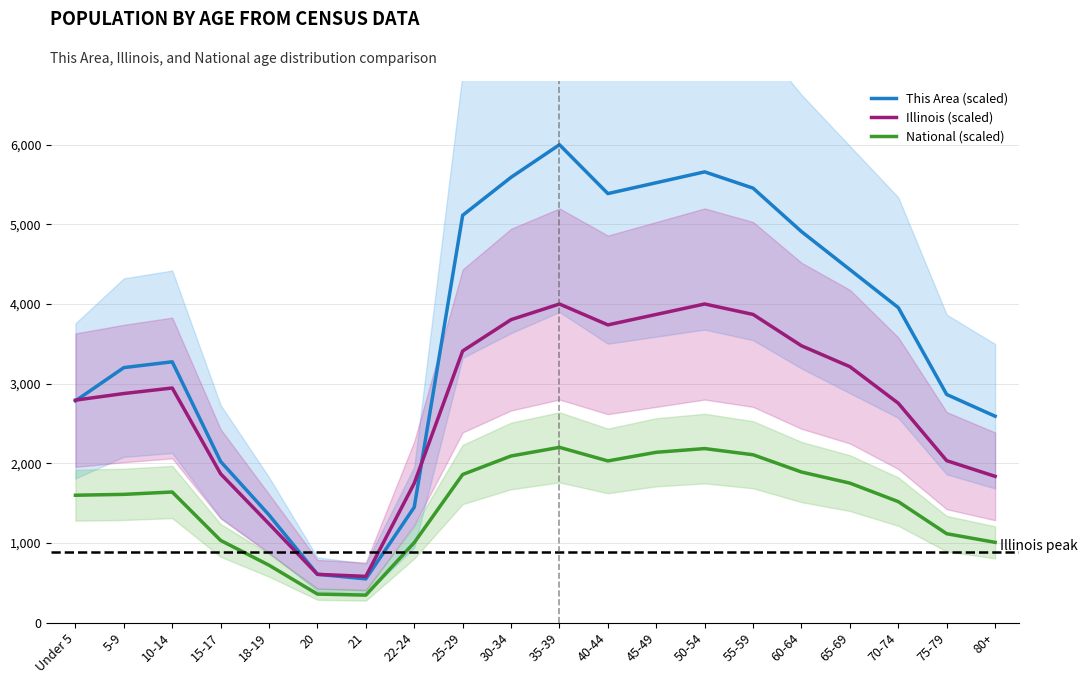

What position from the right is 35-39?

10